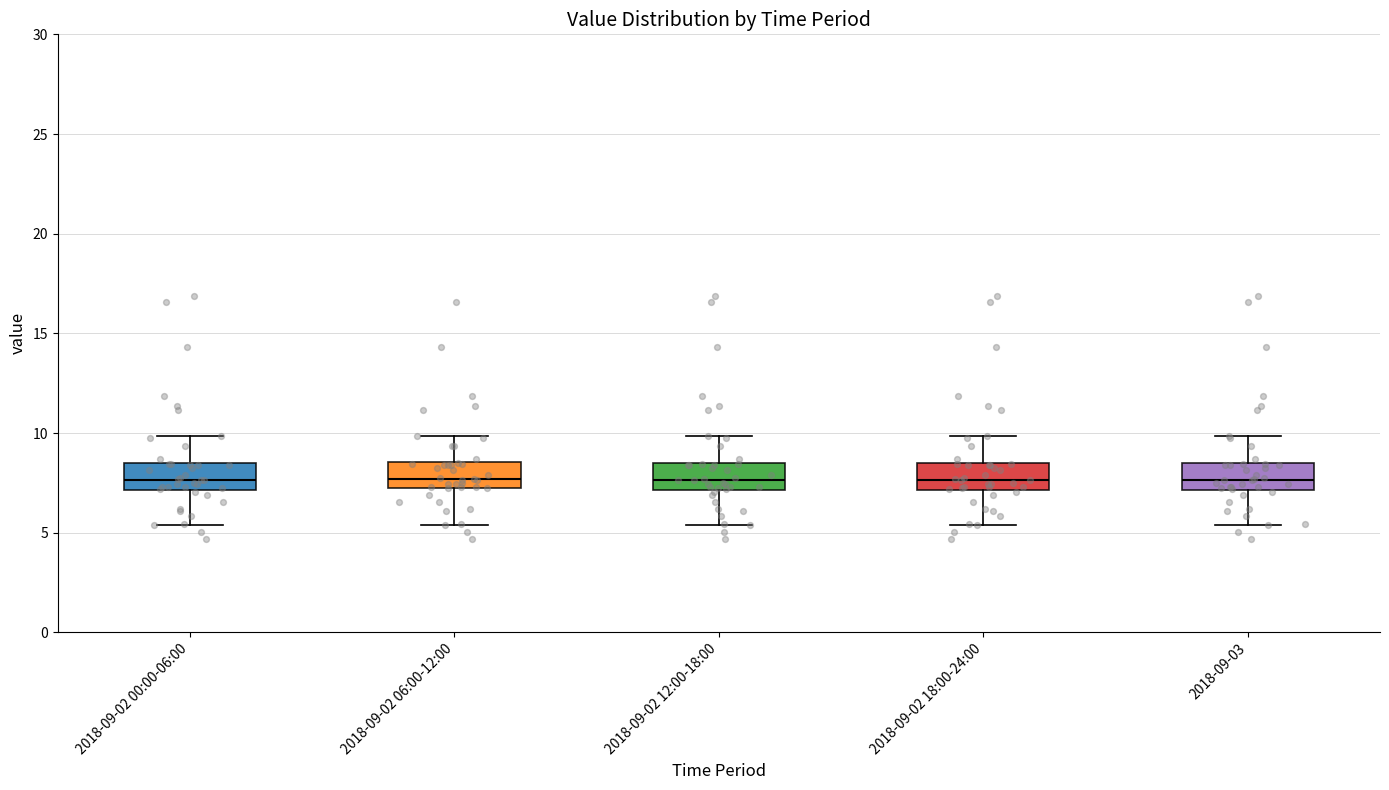

Reading left to right, read every box against the y-axis: the position of its median line, the range the box covers, and the ends of its whiskers. The values are not printed on the chart, so give them approximately, as read against the axis.

2018-09-02 00:00-06:00: median 7.5, box 7.0 to 8.5, whiskers 5.5 to 10.0
2018-09-02 06:00-12:00: median 7.5, box 7.0 to 8.5, whiskers 5.5 to 10.0
2018-09-02 12:00-18:00: median 7.5, box 7.0 to 8.5, whiskers 5.5 to 10.0
2018-09-02 18:00-24:00: median 7.5, box 7.0 to 8.5, whiskers 5.5 to 10.0
2018-09-03: median 7.5, box 7.0 to 8.5, whiskers 5.5 to 10.0